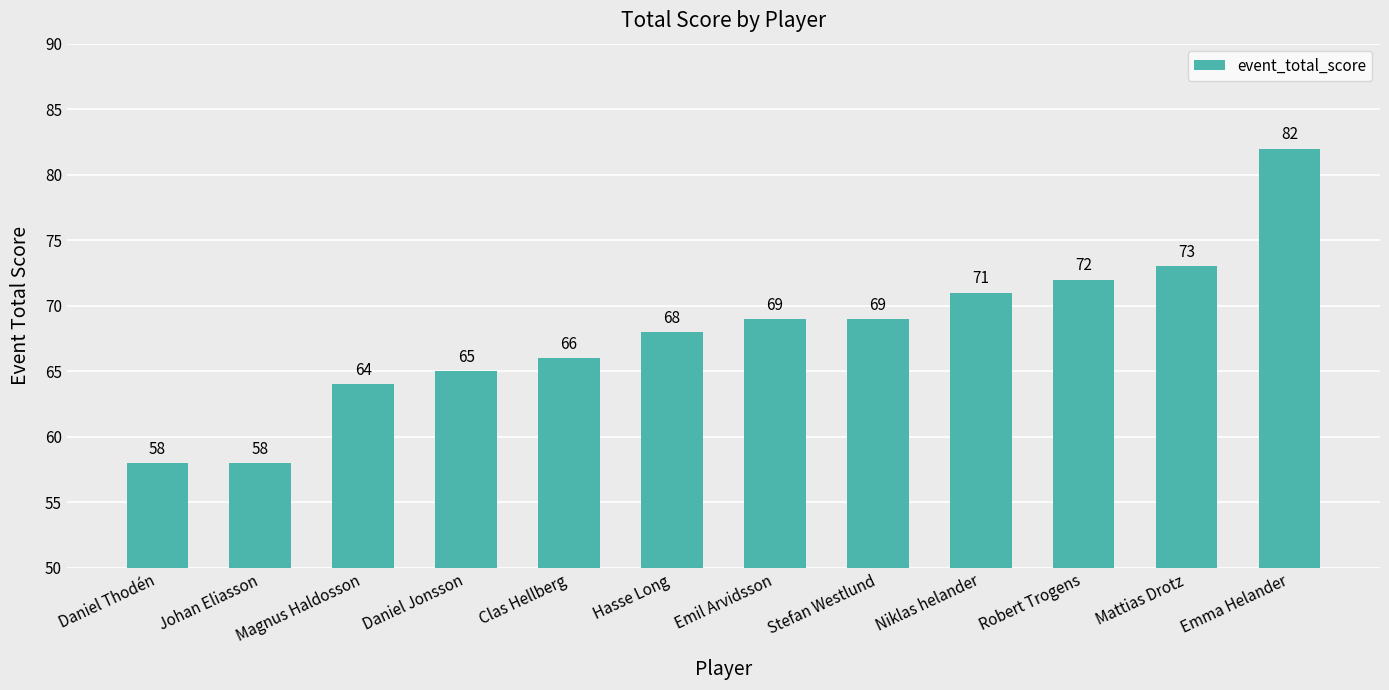

What is the sum of the values at Niklas helander and Robert Trogens?

143